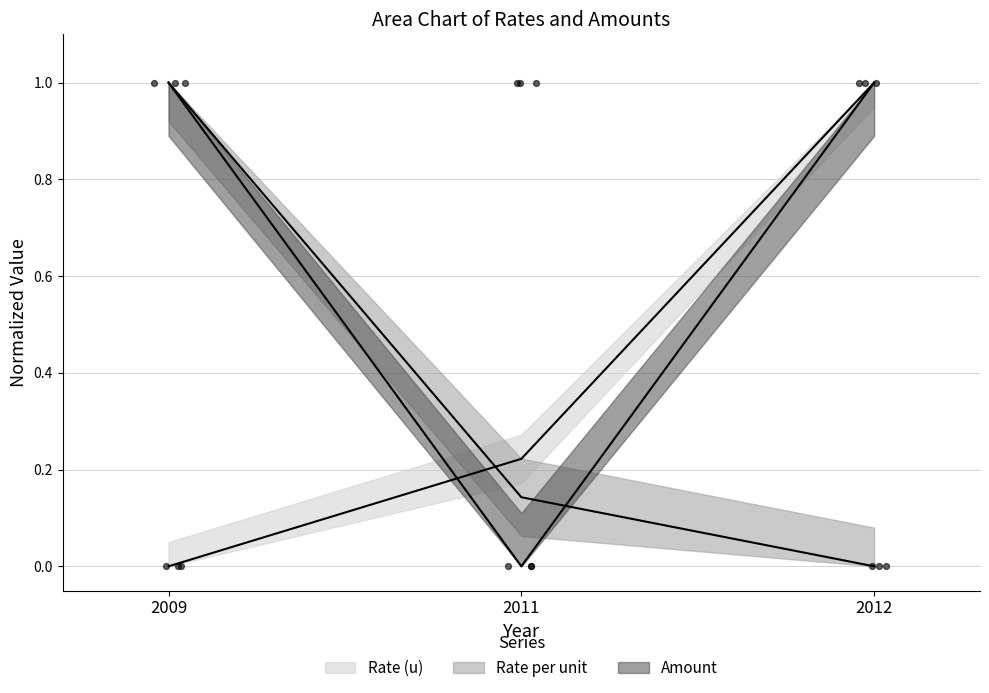

What is the total value across all series at 2012?

2.0